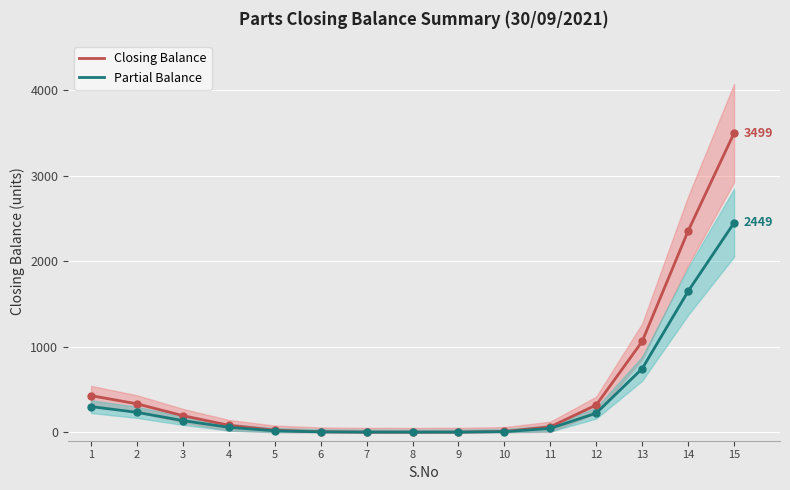

What is the value of the Partial Balance point at the 5th from the left?

16.4